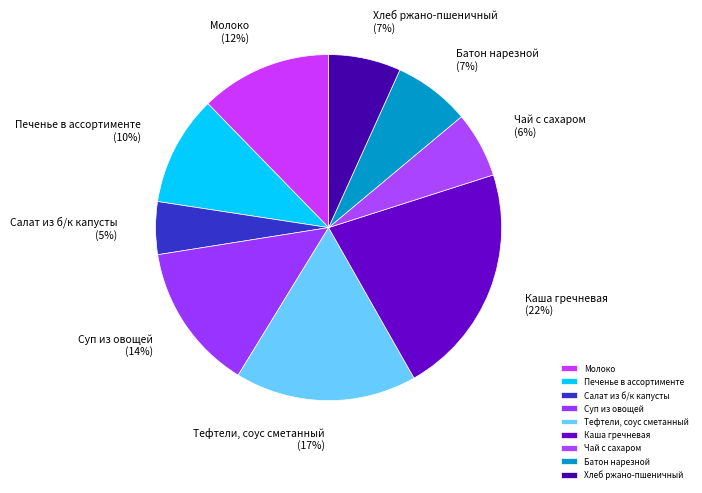

To the nearest percent, what is the average slice percentage?

11%